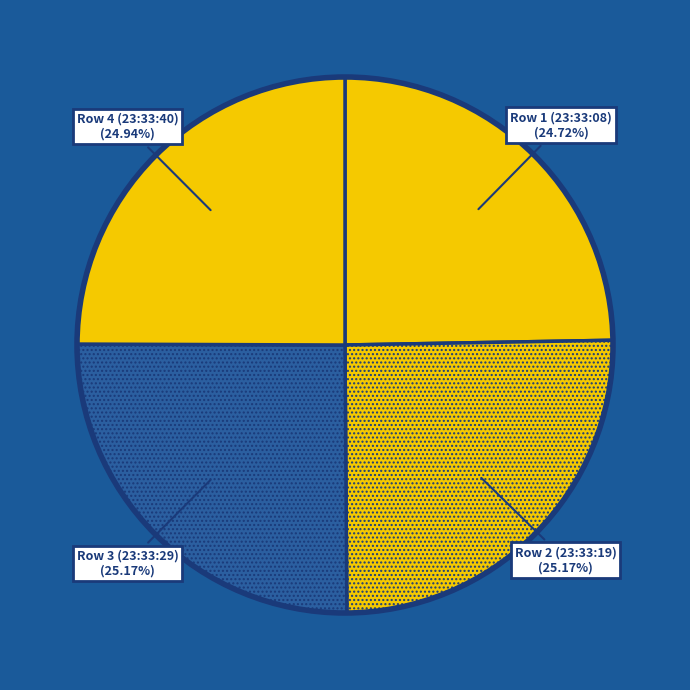

Approximately how many times larger is the value at Row 3 (23:33:29) compared to Row 1 (23:33:08)?

1.0